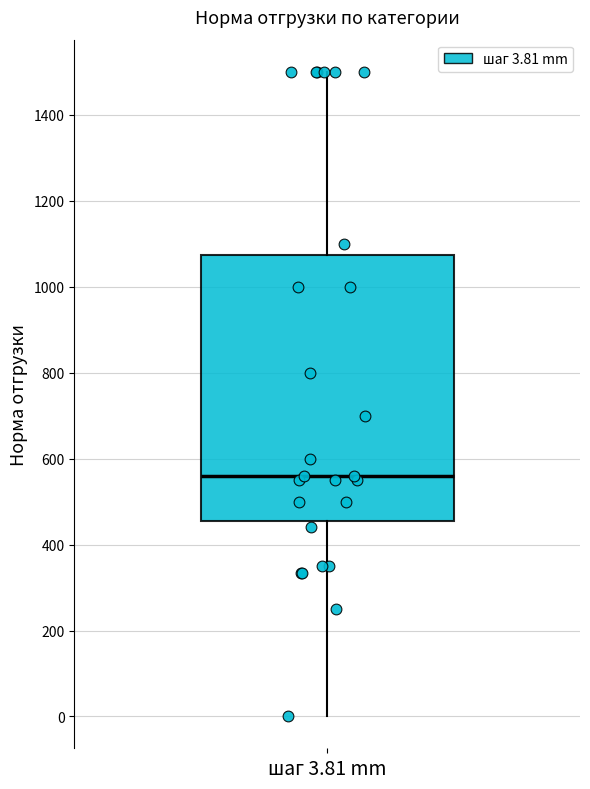

Read this box plot against the y-axis: the position of the median line, the range covered by the box, and the ends of both whiskers. The values are not printed on the chart, so give them approximately, as read against the axis.

median 560, box 460 to 1080, whiskers 0 to 1500